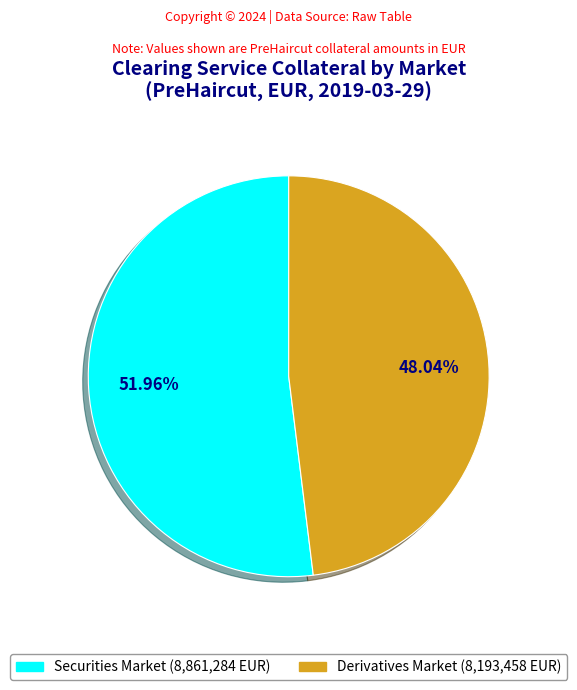

Is there a majority slice in this chart?

Yes